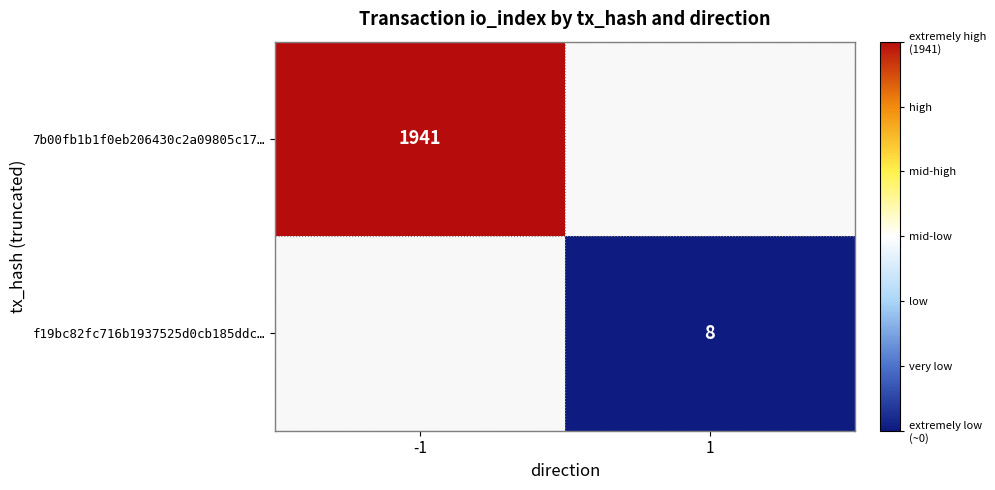

What is the maximum value shown in the chart?

1941.0